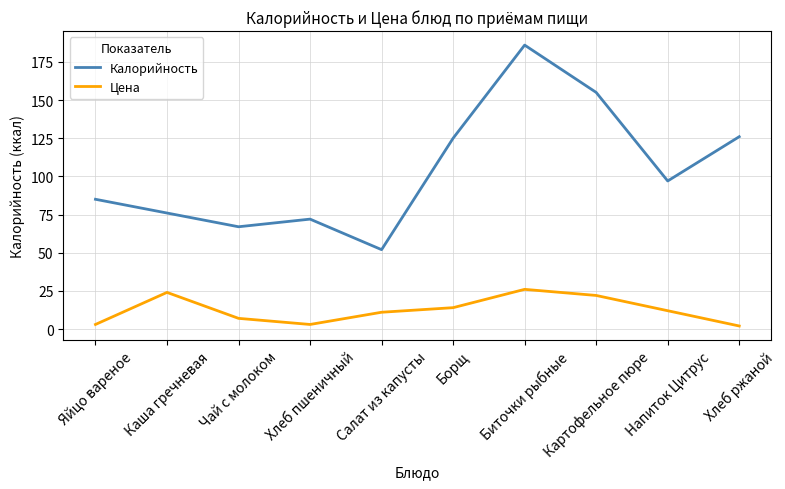

At which category is the sum across all series the highest?

Биточки рыбные